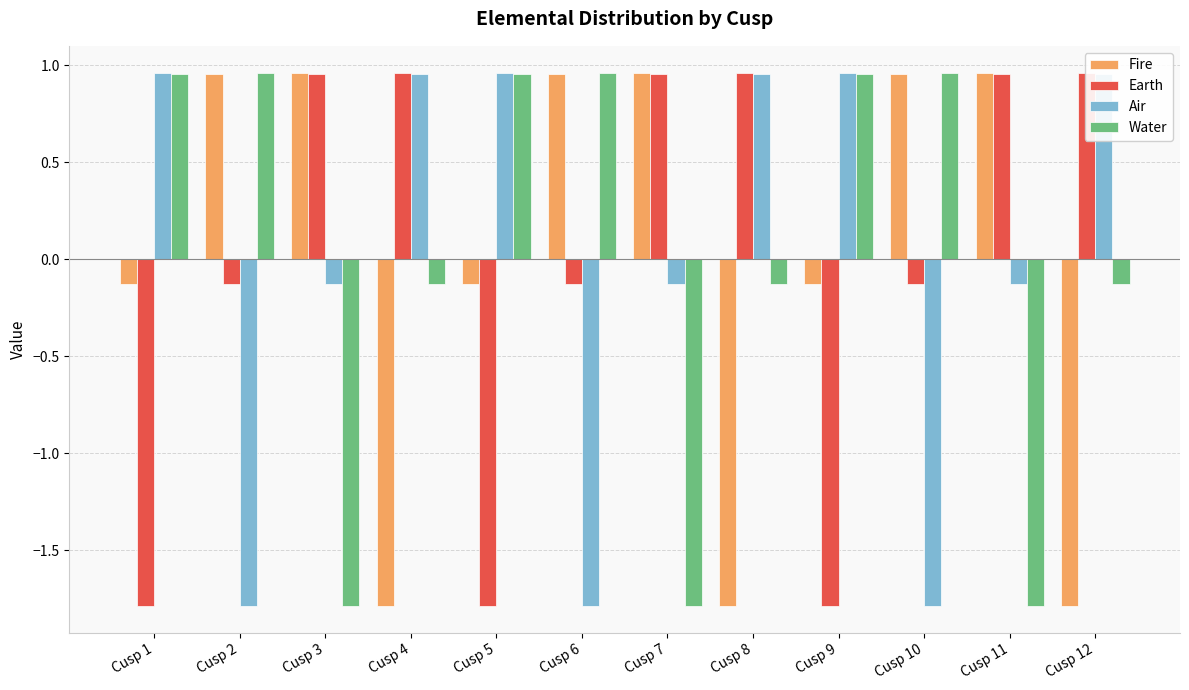

True or false: Air has a value of -0.2 at Cusp 11.

False